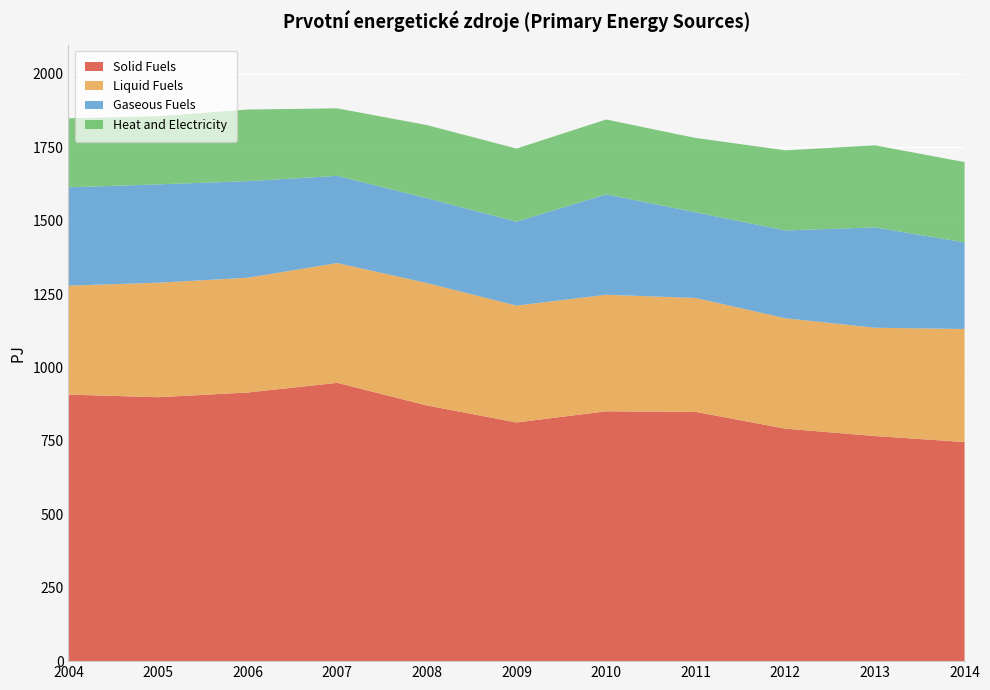

Reading left to right, what are all the values shown in this chart?

Solid Fuels: 908.0	899.0	915.0	948.0	871.0	813.0	851.0	849.0	792.0	766.8	746.3
Liquid Fuels: 371.0	390.0	391.0	408.0	417.0	398.0	397.0	388.0	376.0	368.9	385.1
Gaseous Fuels: 335.0	335.0	329.0	297.0	289.0	286.0	342.0	292.0	299.0	342.0	295.1
Heat and Electricity: 235.0	232.0	244.0	230.0	249.0	249.0	255.0	253.0	273.0	279.4	273.4